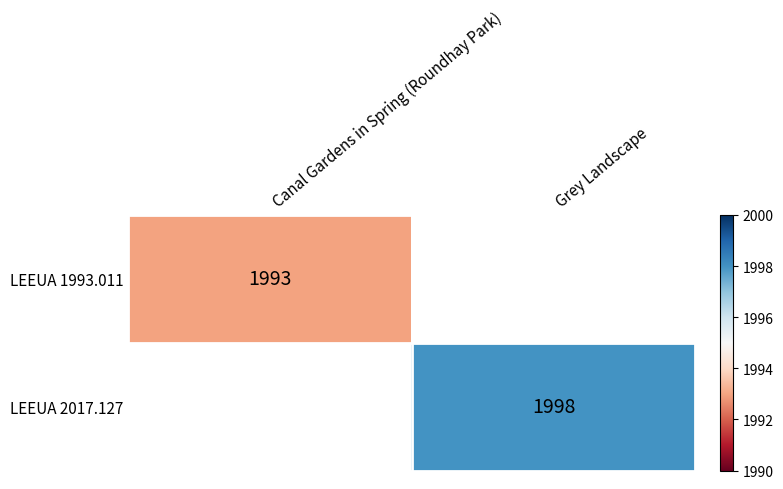

At how many categories does at least one series exceed 1283?

2